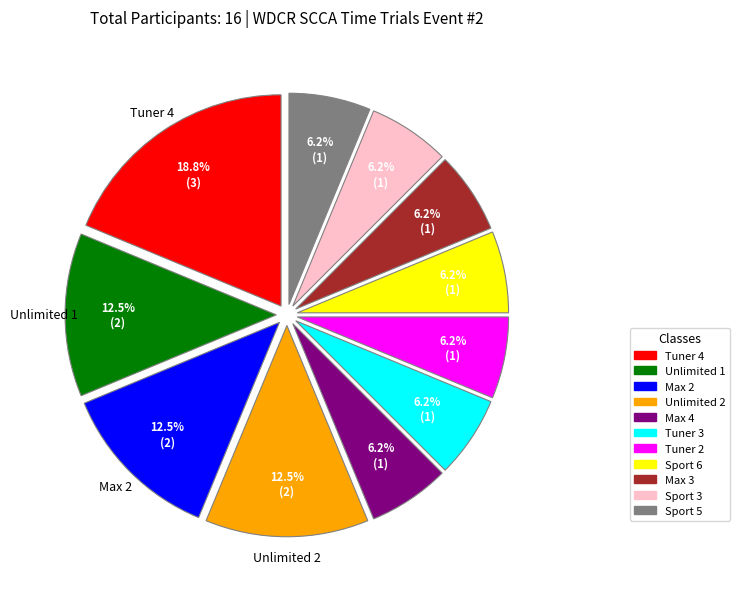

Does any single category account for the majority?

No